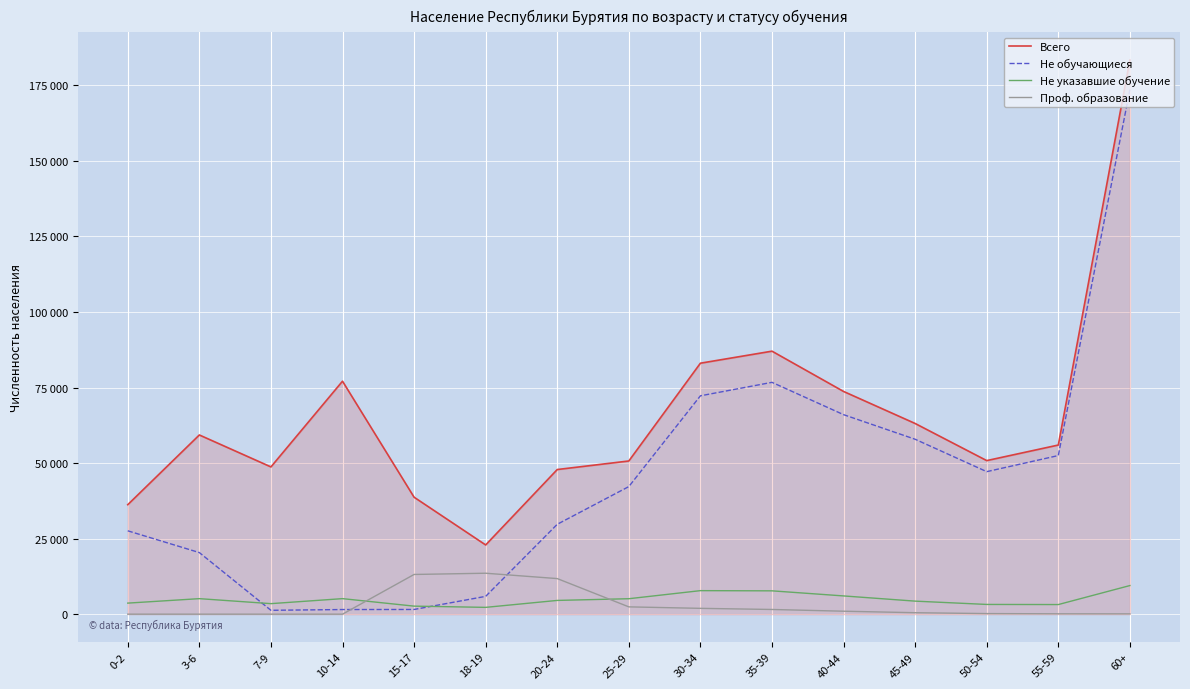

In Не обучающиеся, how many points are higher than both neighbors (excluding endpoints)?

1